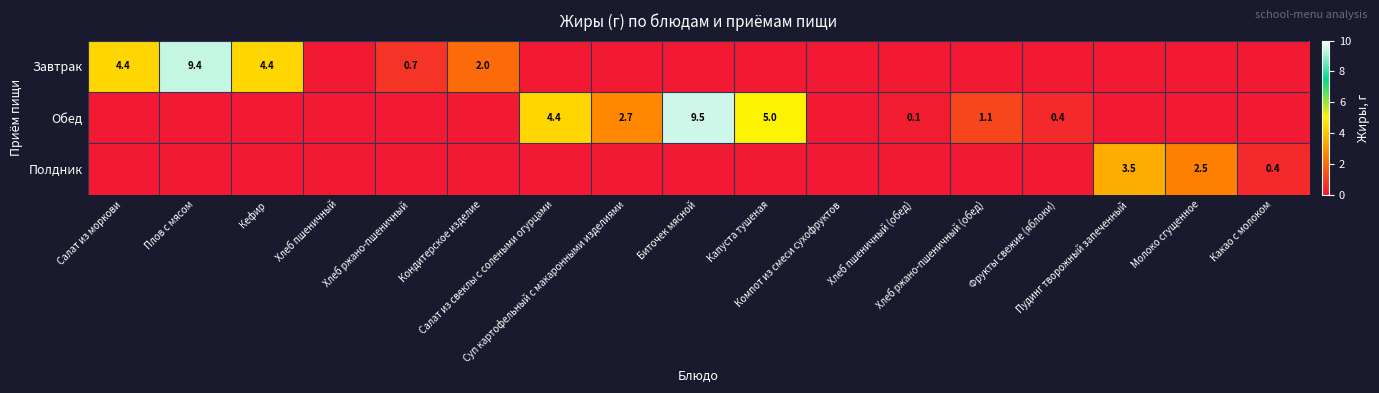

At how many categories does at least one series exceed 5?

2